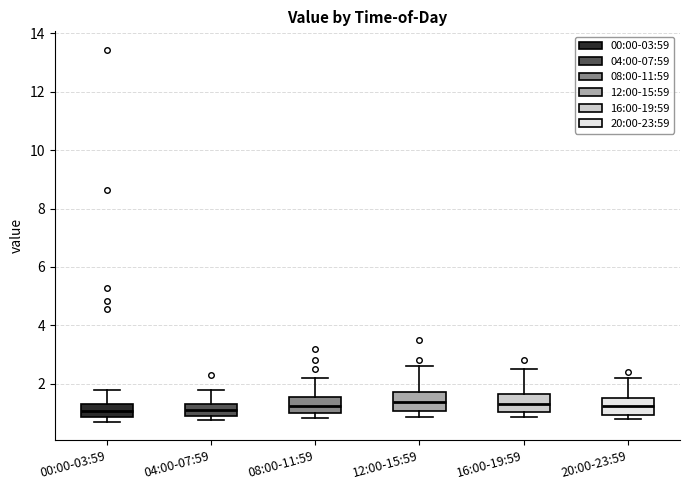

Reading left to right, read every box against the y-axis: the position of its median line, the range the box covers, and the ends of its whiskers. The values are not printed on the chart, so give them approximately, as read against the axis.

00:00-03:59: median 1.0, box 0.8 to 1.4, whiskers 0.8 (just below the box's lower edge) to 1.8
04:00-07:59: median 1.2, box 1.0 to 1.4, whiskers 0.8 to 1.8
08:00-11:59: median 1.2, box 1.0 to 1.6, whiskers 0.8 to 2.2
12:00-15:59: median 1.4, box 1.0 to 1.8, whiskers 0.8 to 2.6
16:00-19:59: median 1.4, box 1.0 to 1.6, whiskers 0.8 to 2.6
20:00-23:59: median 1.2, box 1.0 to 1.6, whiskers 0.8 to 2.2